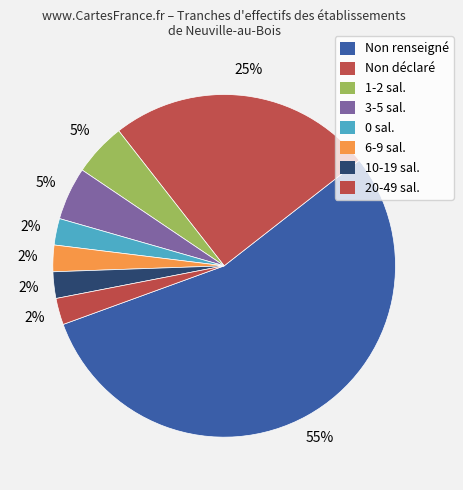

How many segments does this pie chart have?

8